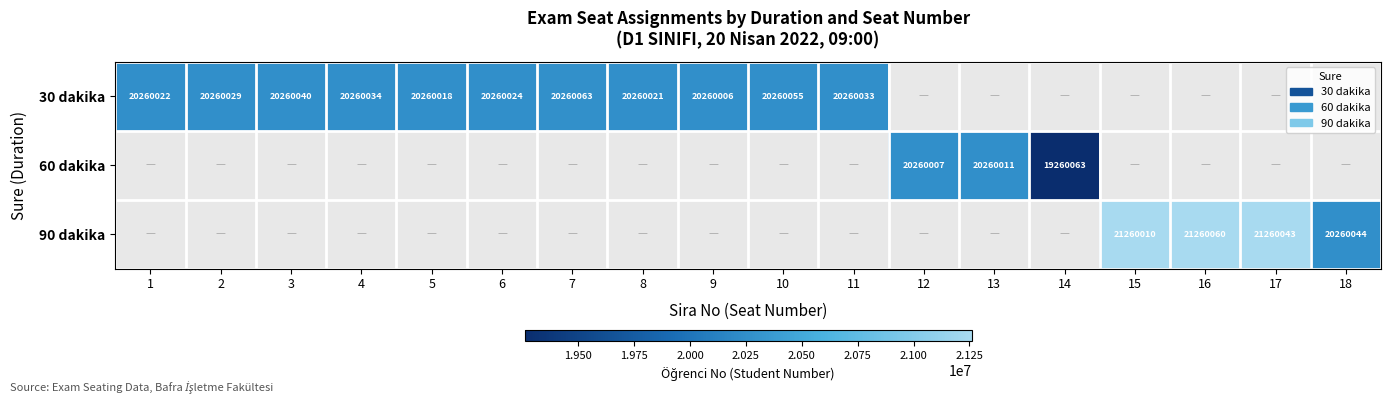

Is it true that 30 dakika equals 20260006 at 9?

True